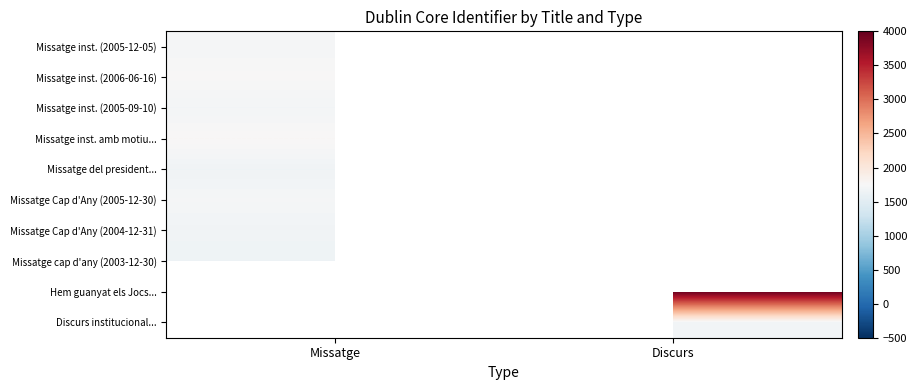

What is the minimum value shown in the chart?

1644.0